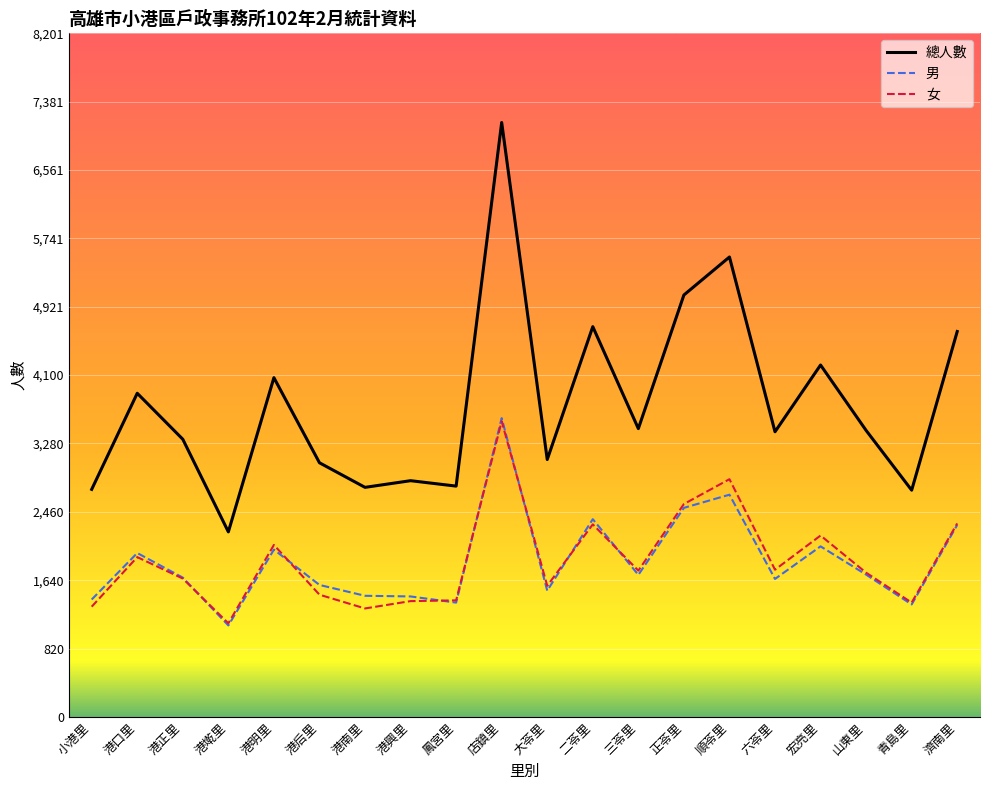

At which label does 男 reach its peak?

店鎮里